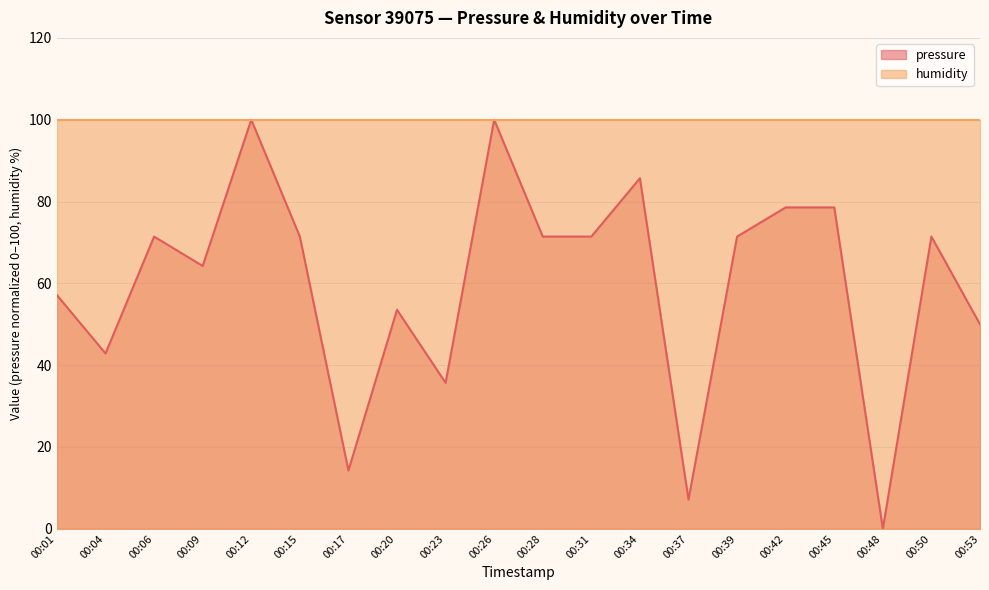

True or false: the data has more than 0 interior local peaks.

True